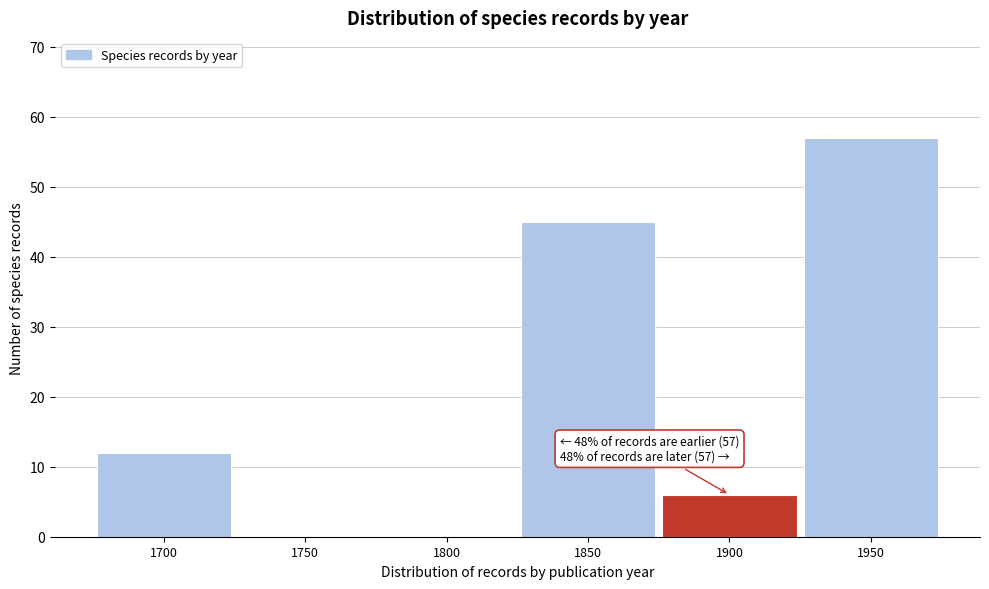

Reading left to right, list all the values displayed in this chart.

1700=12	1750=0	1800=0	1850=45	1900=6	1950=57